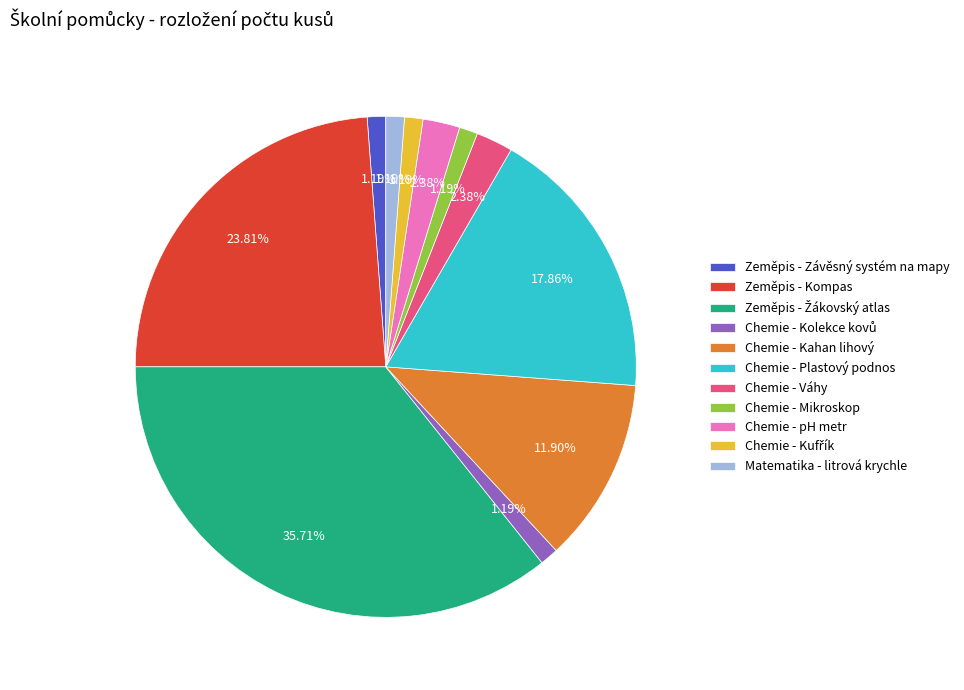

To the nearest percent, what is the difference between the Chemie - Kahan lihový and Matematika - litrová krychle slice percentages?

11%